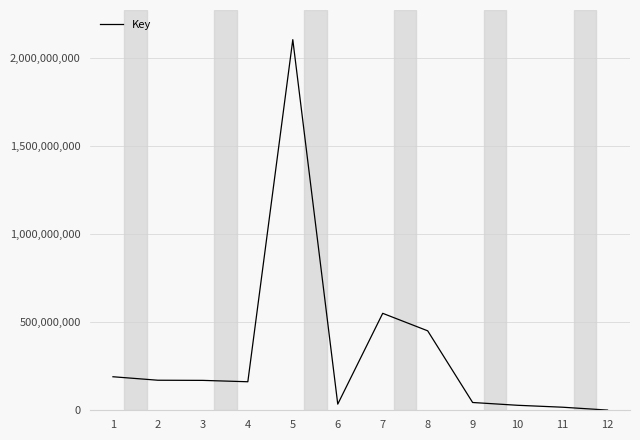

What value does the data have at 7, to the nearest 10?

550872140